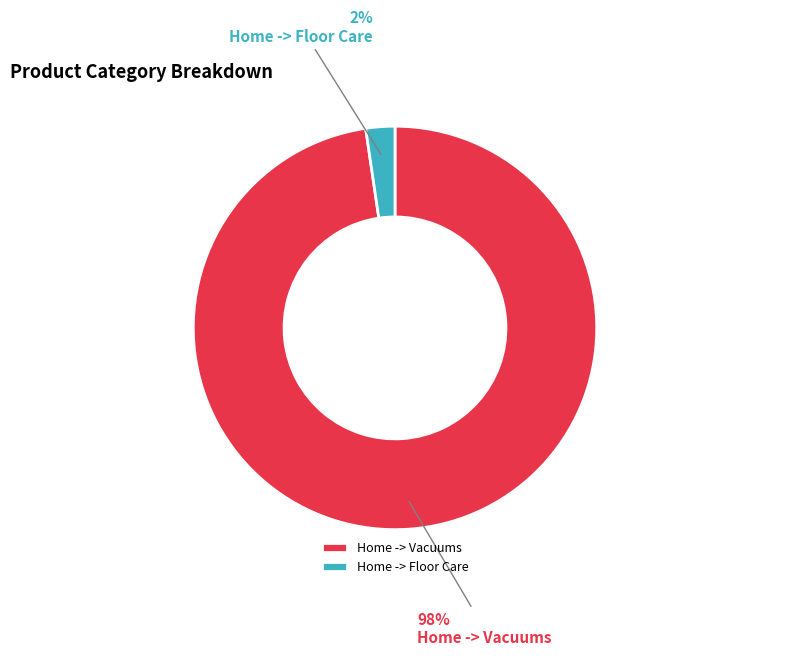

Does Home -> Vacuums account for over 50% of the chart?

Yes